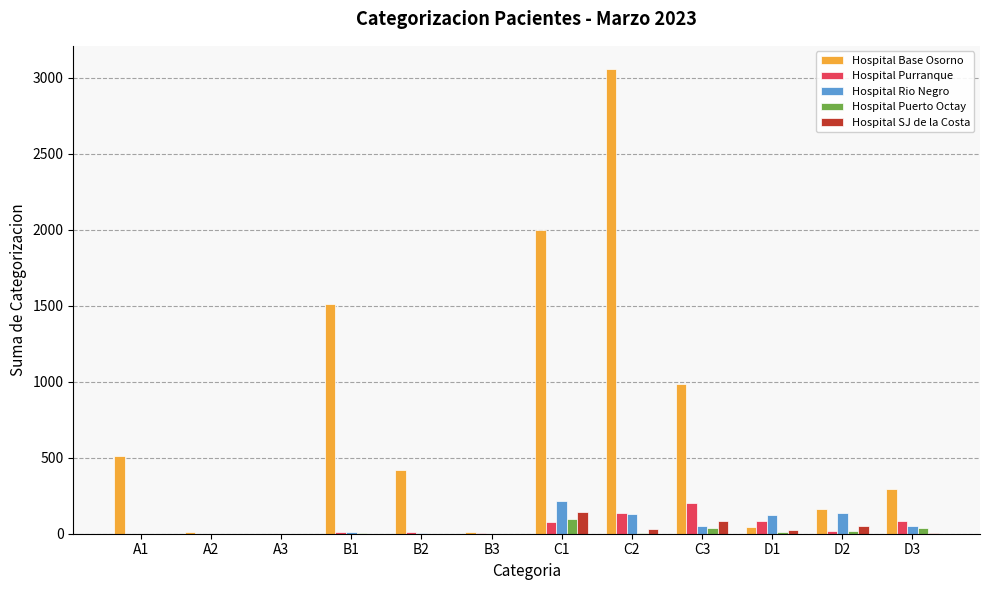

How many groups of bars are there?

12